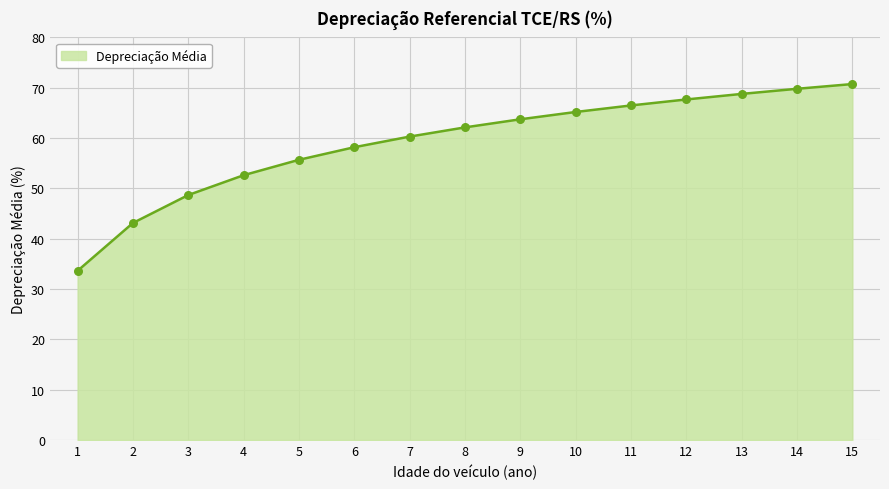

What is the change in value from 3 to 14?

+21.1